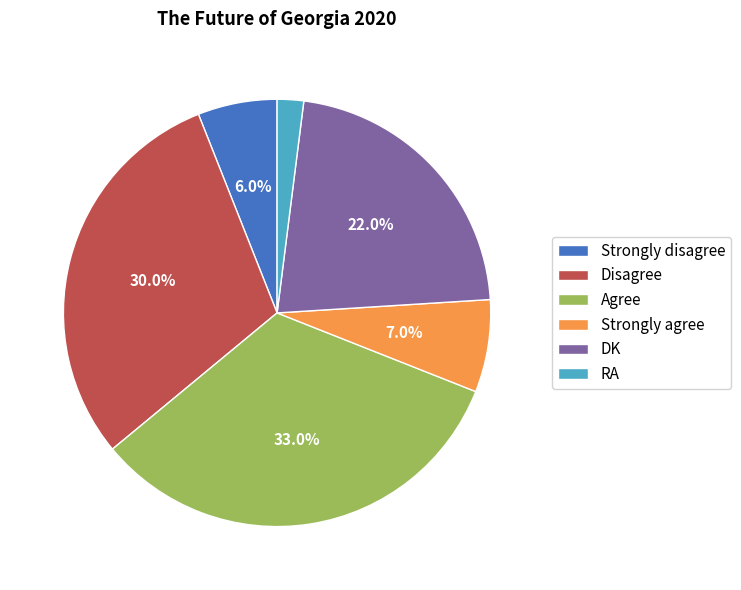

To the nearest percent, what portion does RA represent?

2%